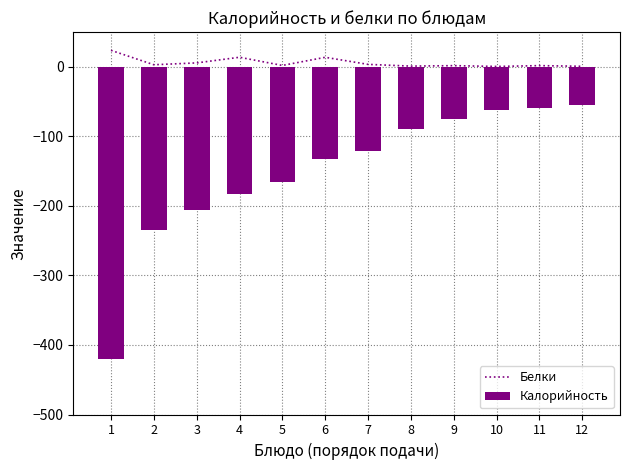

The Белки series shows 1.6 at 7. True or false?

False